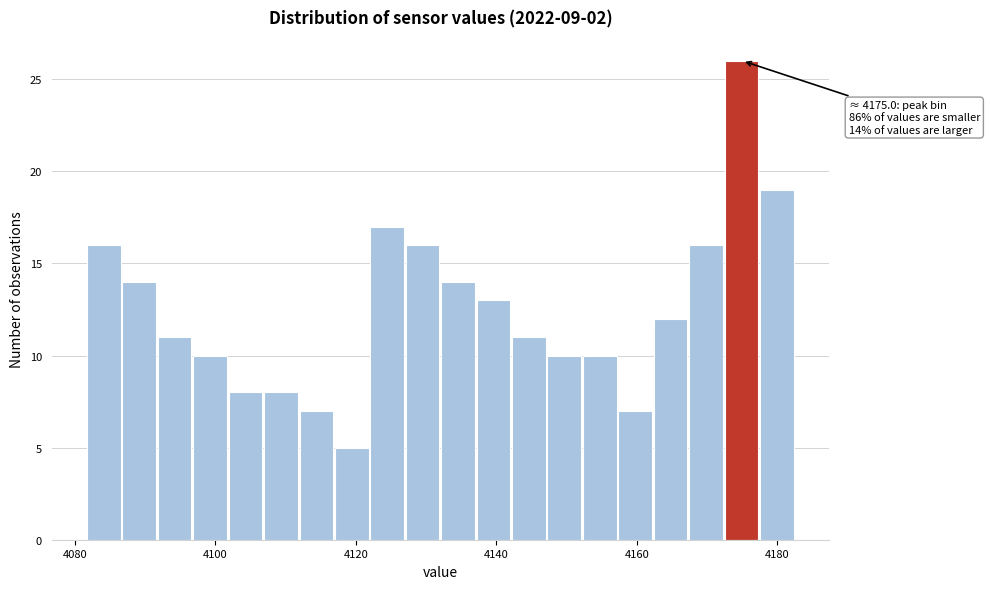

Read against the x-axis, roughly where is the centre of the tallest bar?

4174